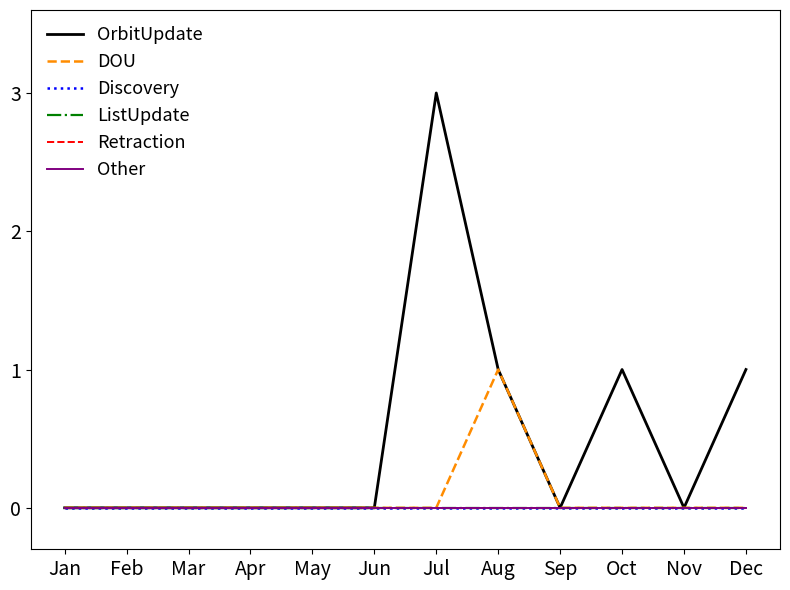

Rank the series by their maximum value, from lowest to highest.

Discovery, ListUpdate, Retraction, Other, DOU, OrbitUpdate